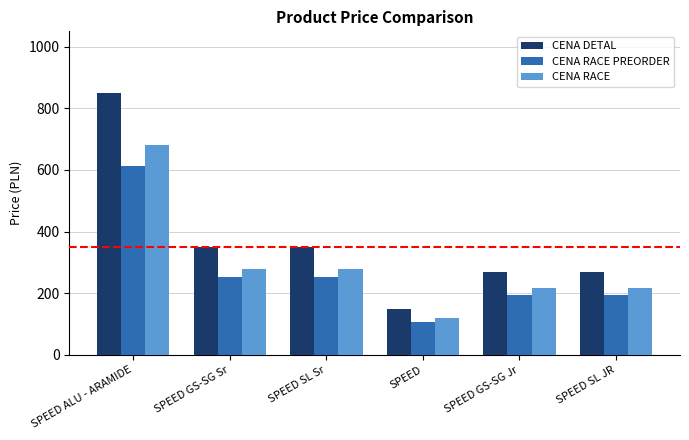

What is the value of the CENA RACE PREORDER bar at the 3rd from the left?

252.0